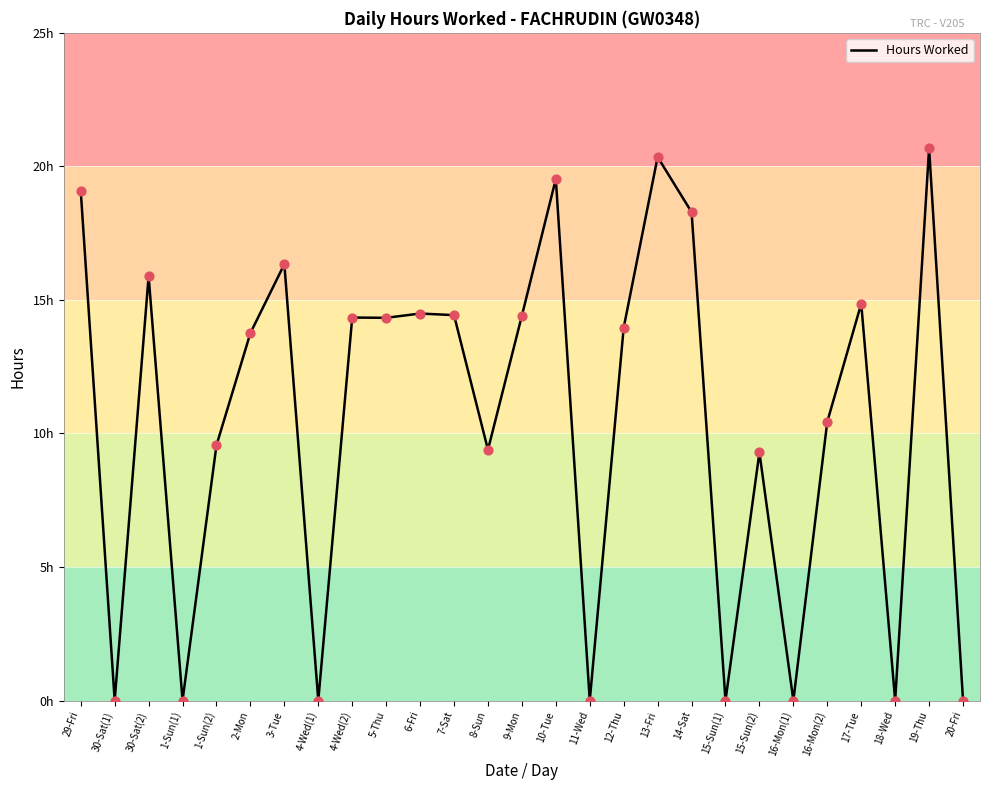

What is the change in value from 1-Sun(1) to 6-Fri?

+14.5